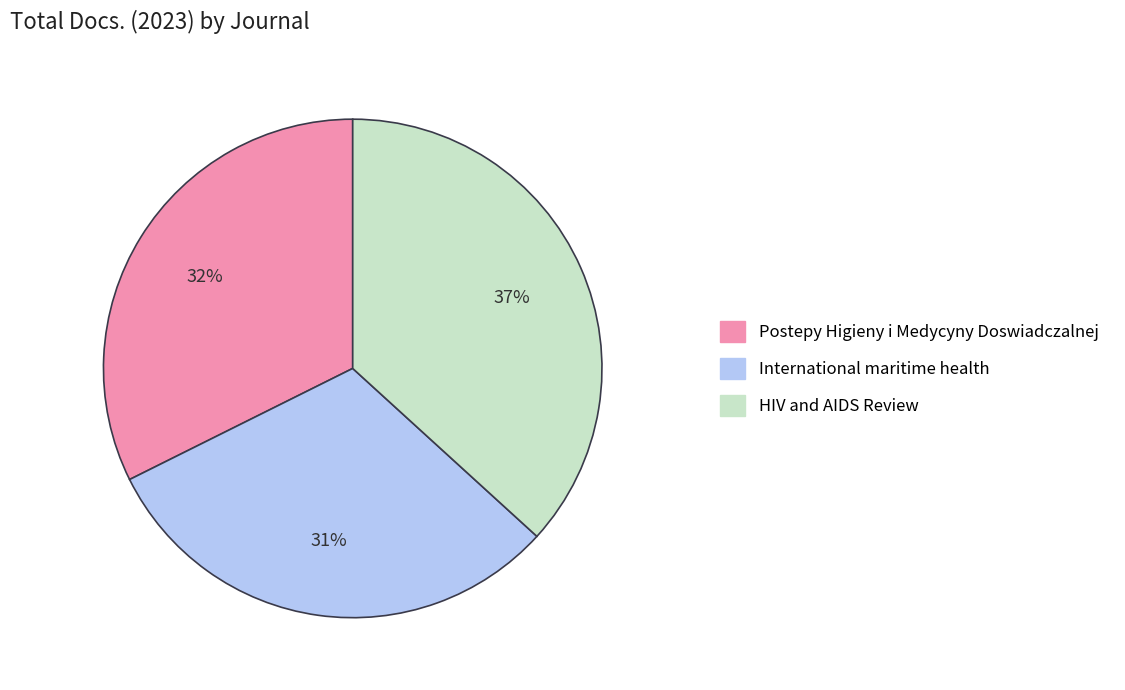

Which has a higher value, HIV and AIDS Review or Postepy Higieny i Medycyny Doswiadczalnej?

HIV and AIDS Review